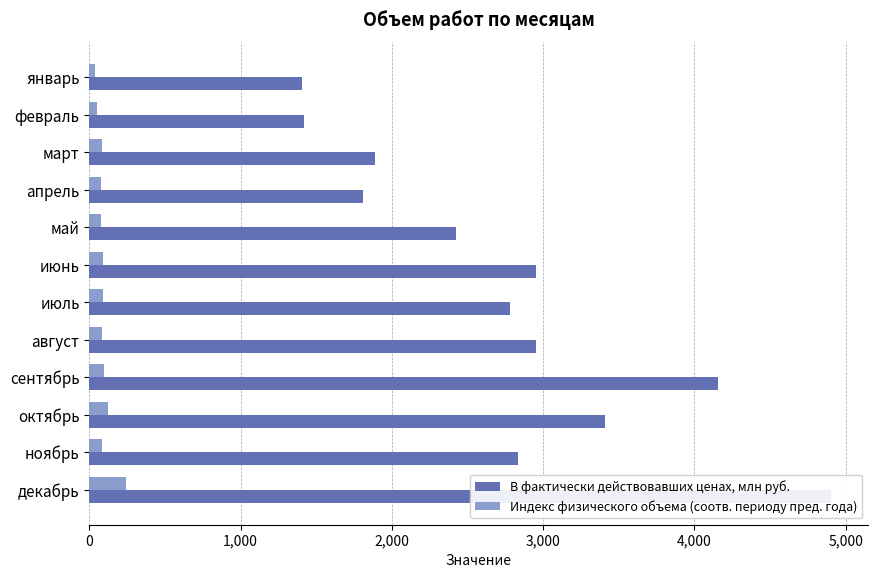

What is the difference between the maximum and minimum values in the В фактически действовавших ценах, млн руб. series?

3498.3